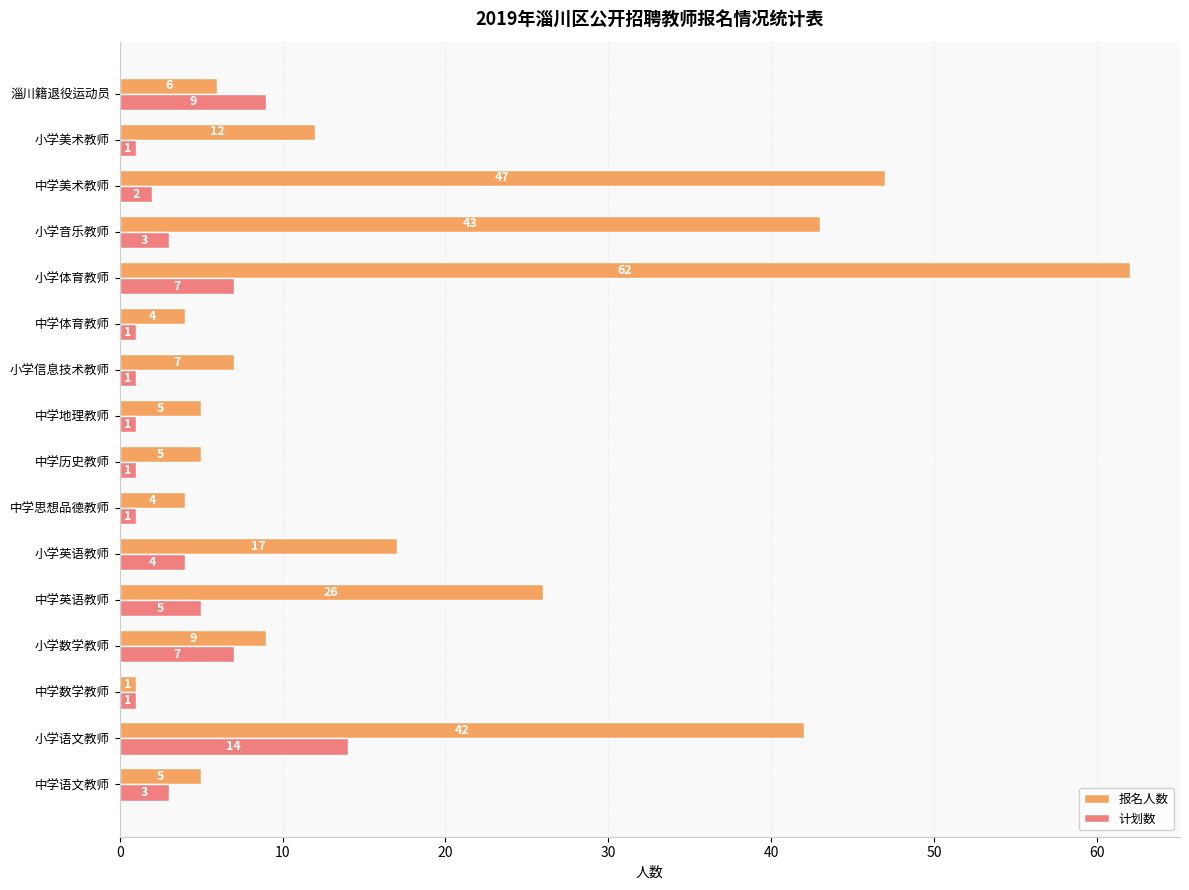

What is the approximate value of 报名人数 at 小学信息技术教师?

7